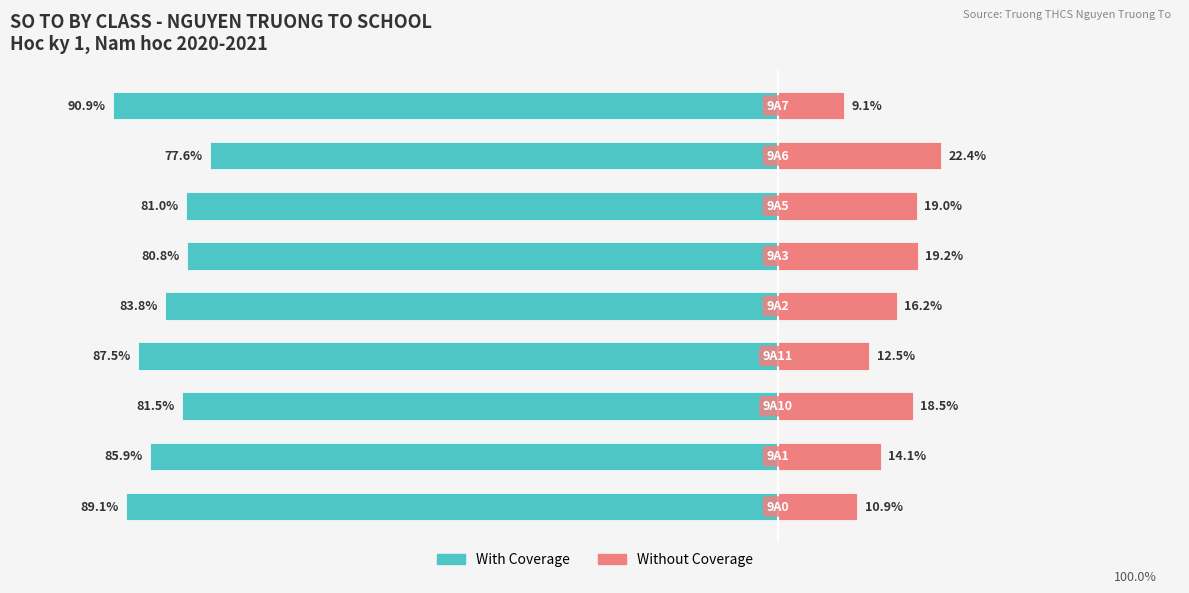

Reading right to left, transcribe all the data shown in this chart.

With Coverage: -90.9	-77.6	-81.0	-80.8	-83.8	-87.5	-81.5	-85.9	-89.1
Without Coverage: 9.1	22.4	19.0	19.2	16.2	12.5	18.5	14.1	10.9